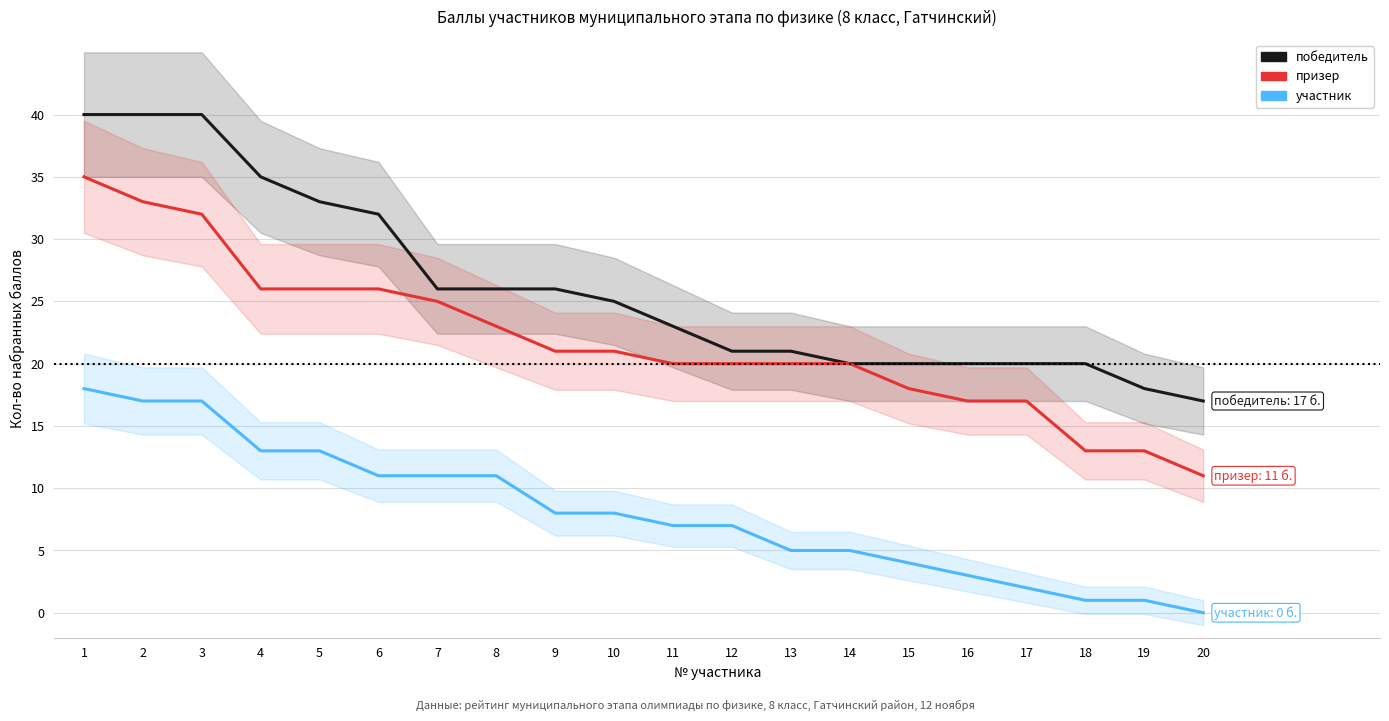

What is the total value across all series at 18?

34